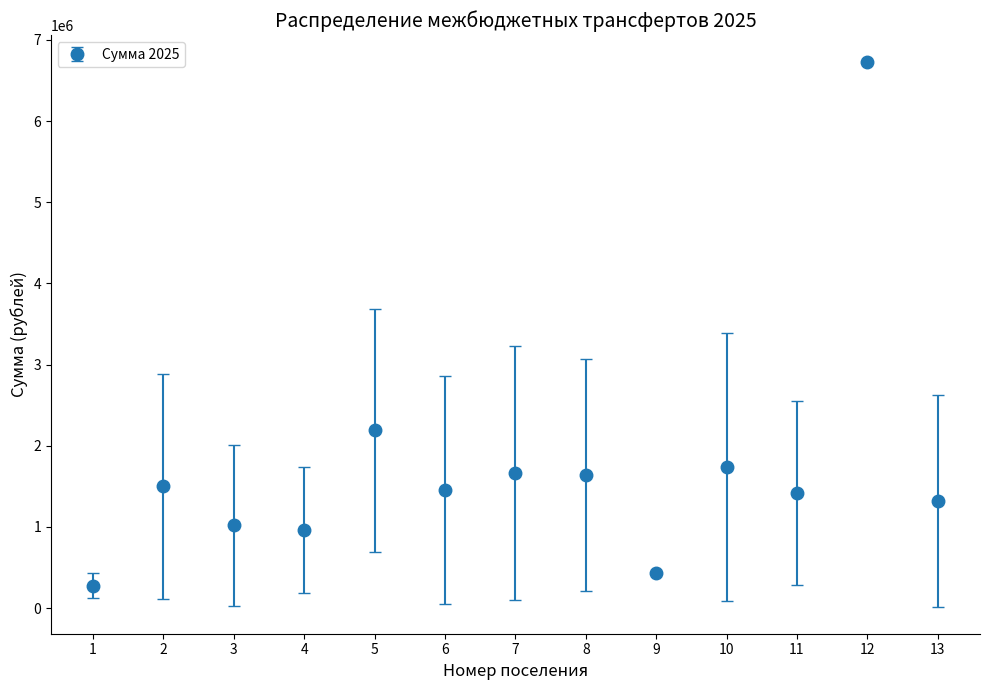

What value does the data have at 7?

1665274.4